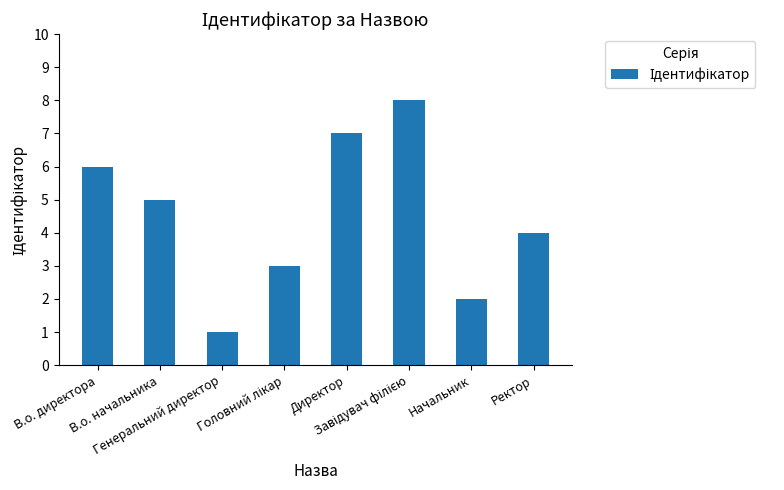

What is the smallest value displayed?

1